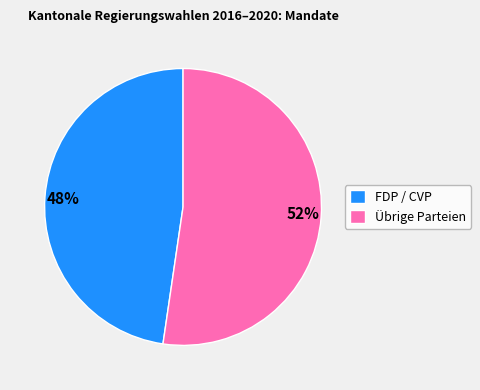

Rank the categories by value from lowest to highest.

FDP / CVP, Übrige Parteien